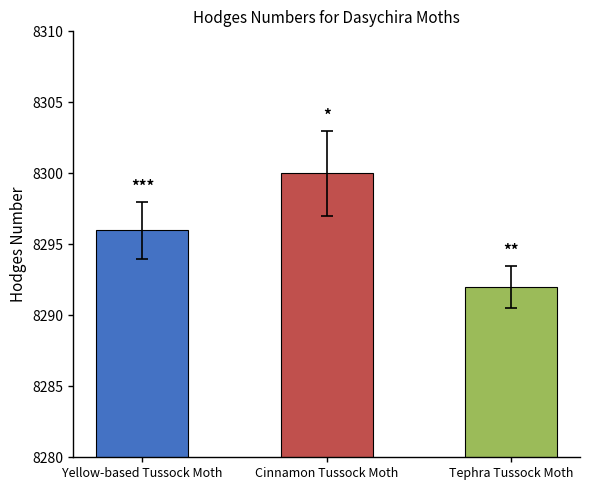

List the labels in order of value, smallest first.

Tephra Tussock Moth, Yellow-based Tussock Moth, Cinnamon Tussock Moth